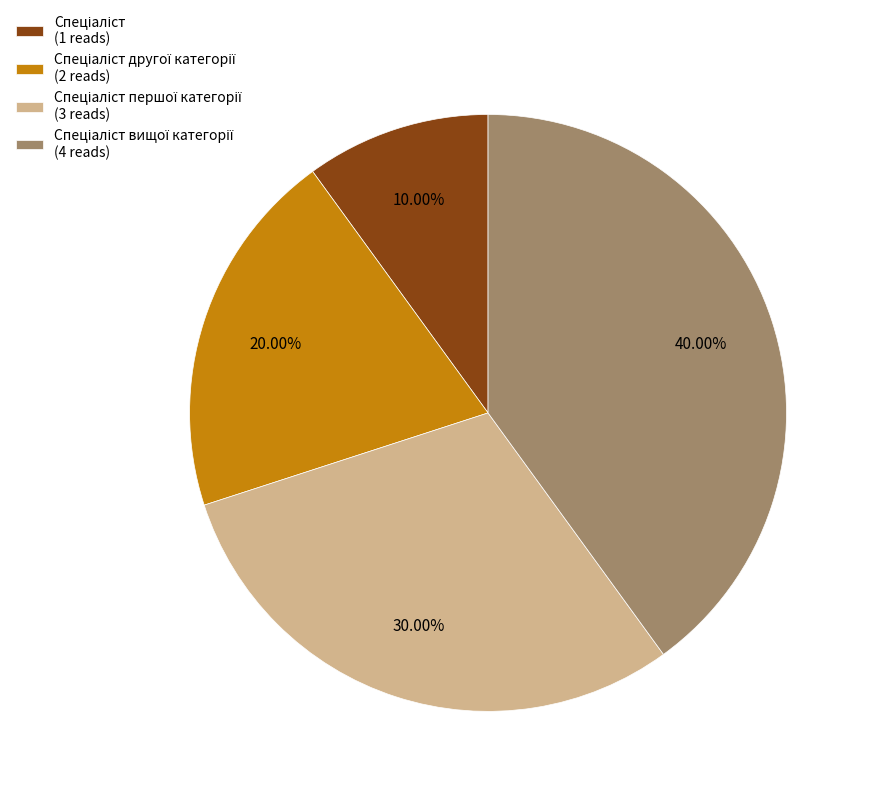

Is there a majority slice in this chart?

No